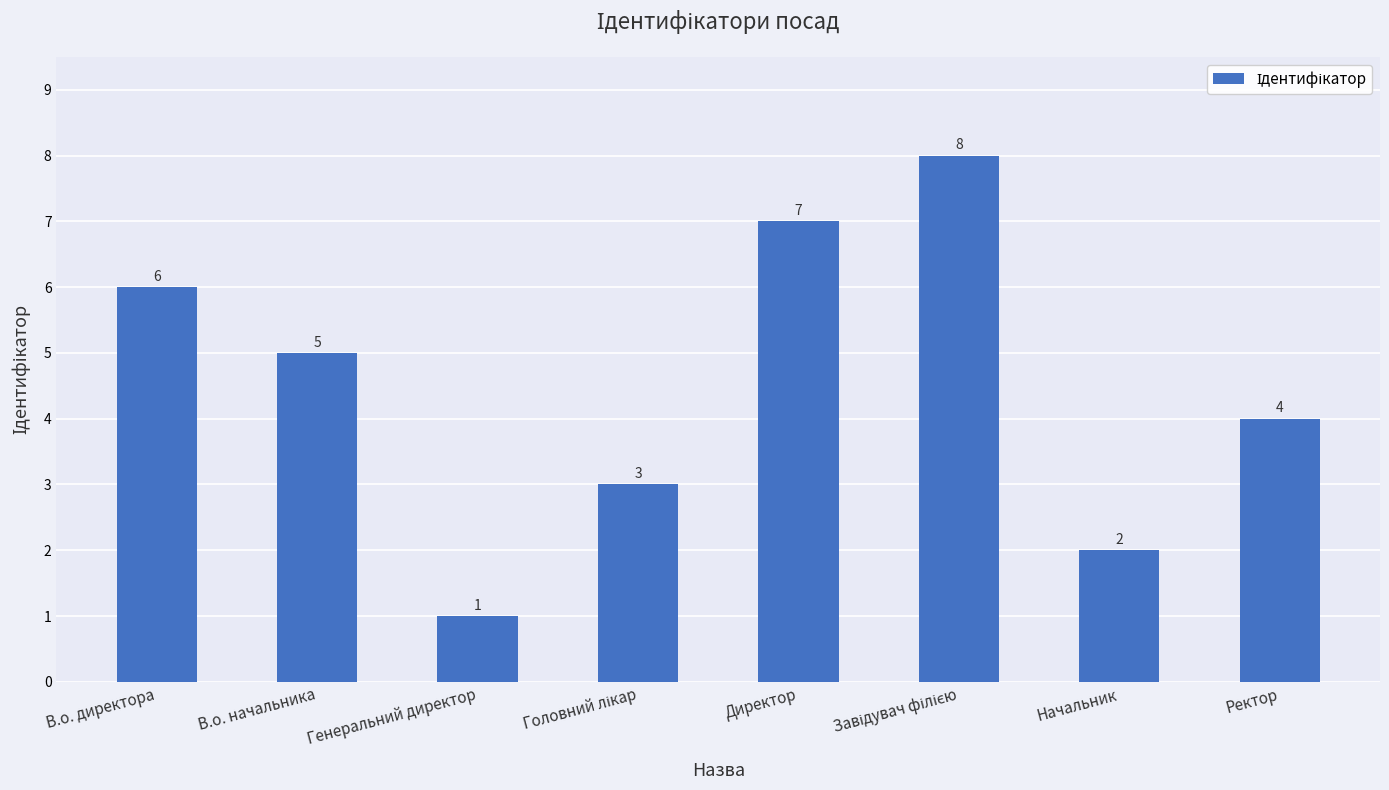

What is the change in value from В.о. директора to Директор?

+1